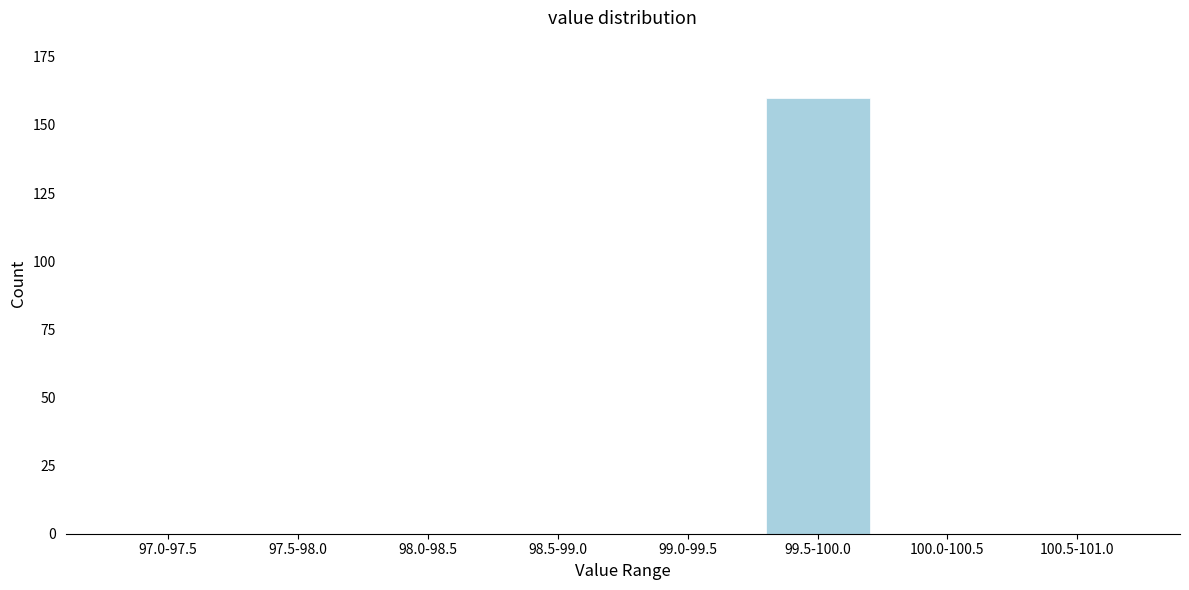

Reading left to right, what are all the values shown in this chart?

97.0-97.5=0	97.5-98.0=0	98.0-98.5=0	98.5-99.0=0	99.0-99.5=0	99.5-100.0=160	100.0-100.5=0	100.5-101.0=0